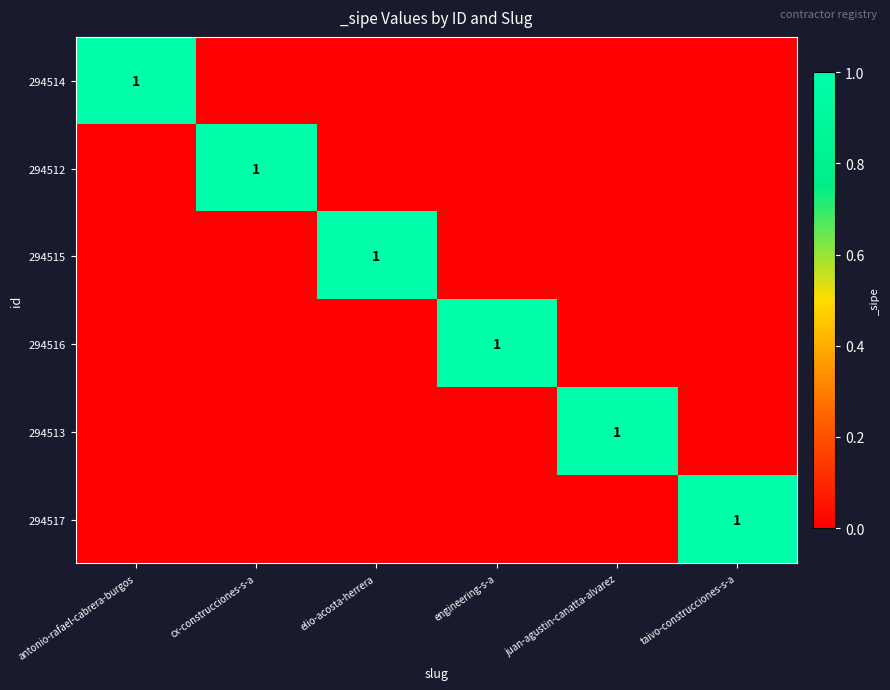

The 294517 series shows 1 at taivo-construcciones-s-a. True or false?

True